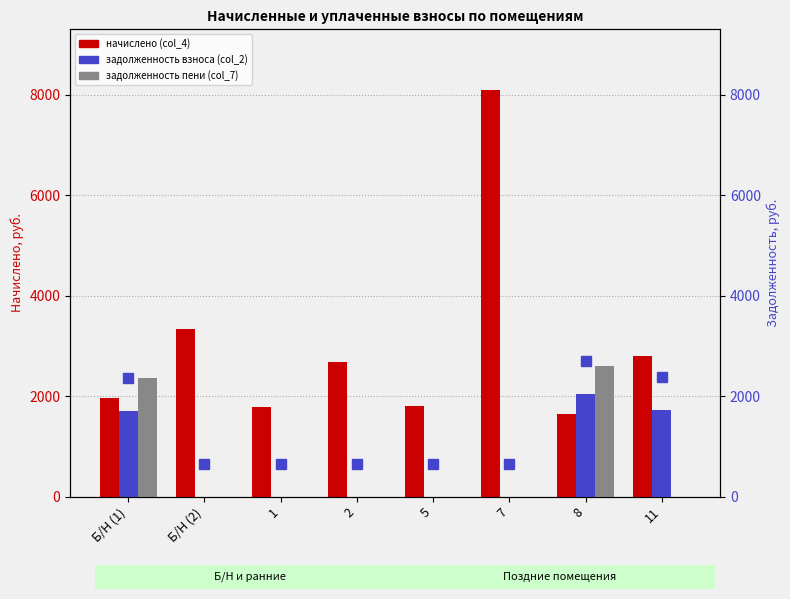

At which category is the sum across all series the highest?

7